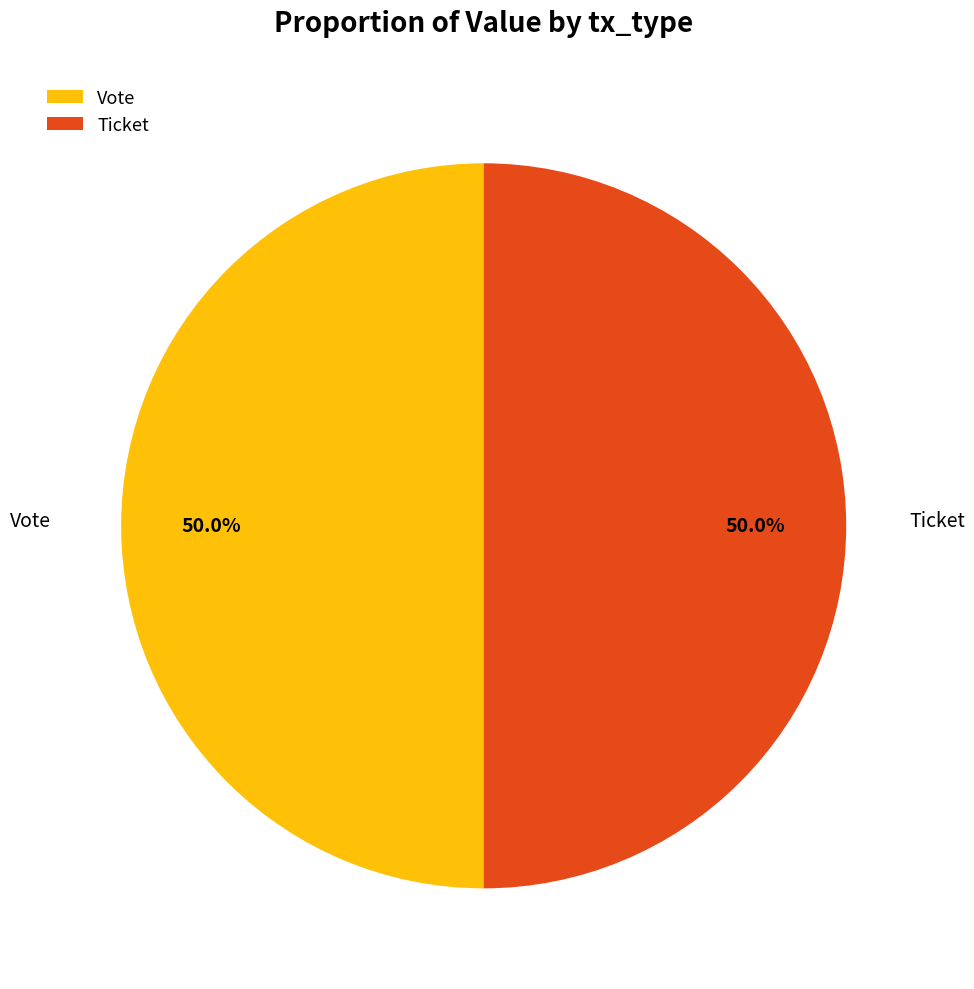

What is the total percentage of Ticket and Vote?

100.0%